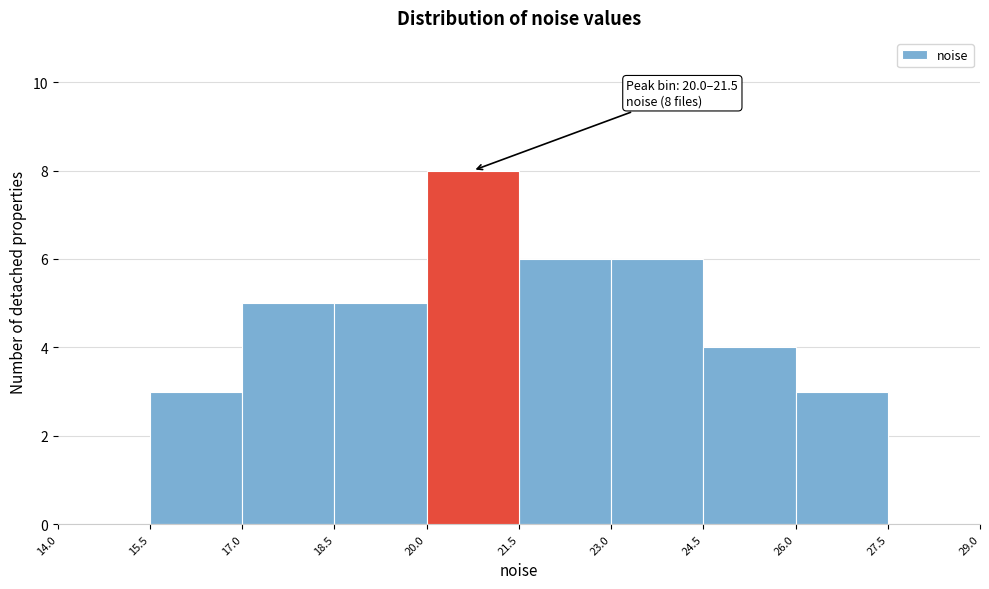

Over which range of the x-axis is the bar tallest?

20.0 to 21.5